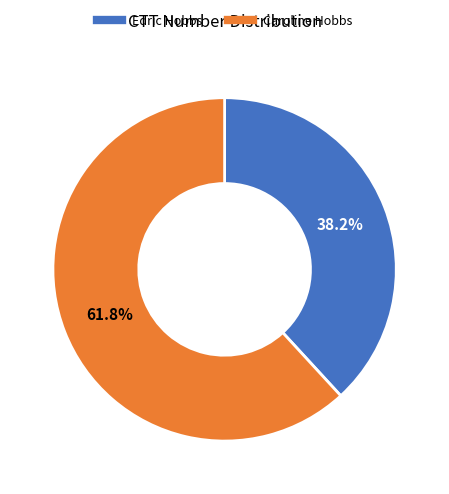

Count the number of slices in the pie.

2